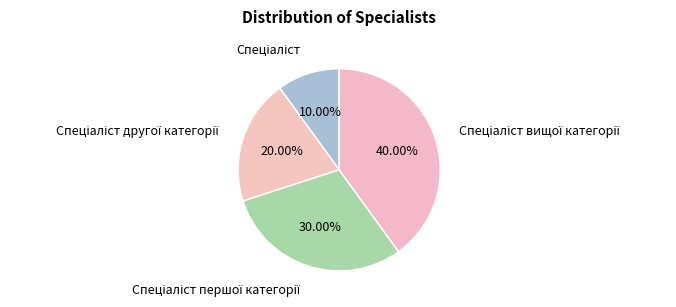

Which category has the smallest portion of the pie?

Спеціаліст